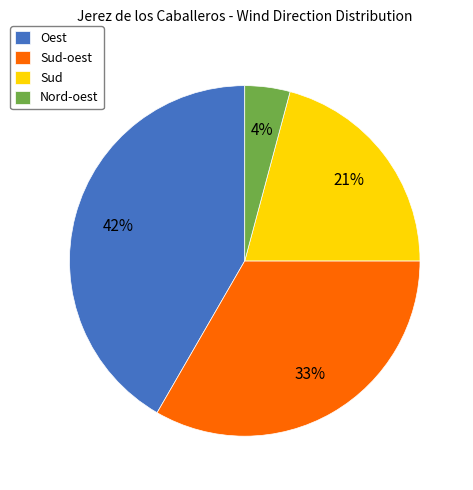

To the nearest percent, what is the combined percentage of Nord-oest and Oest?

46%